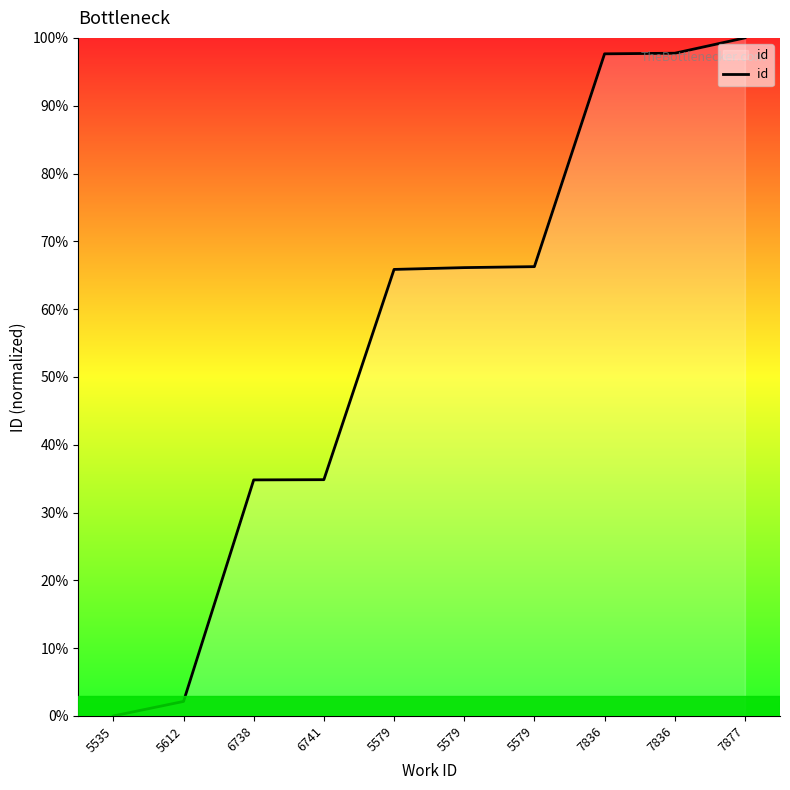

Reading right to left, list all the values displayed in this chart.

7877=100.0	7836=97.7	7836=97.6	5579=66.3	5579=66.1	5579=65.9	6741=34.8	6738=34.8	5612=2.1	5535=0.0